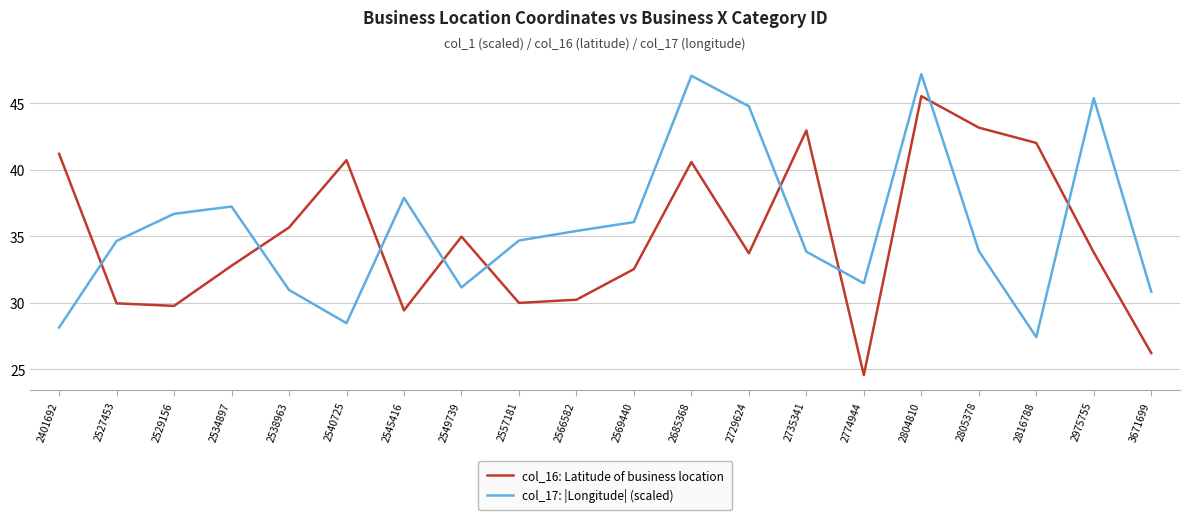

Is the value of col_16: Latitude of business location at 2557181 greater than the value of col_17: |Longitude| (scaled) at 2774944?

No